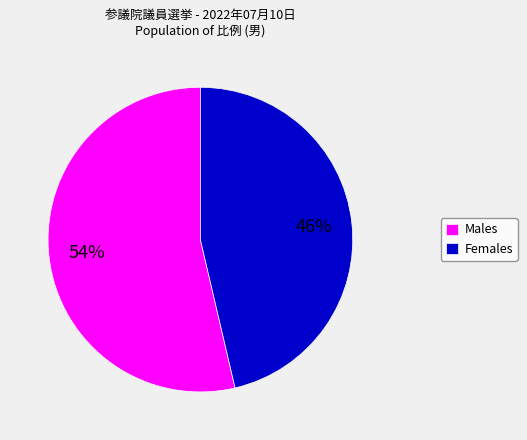

Do Males and Females together represent more than half of the pie?

Yes